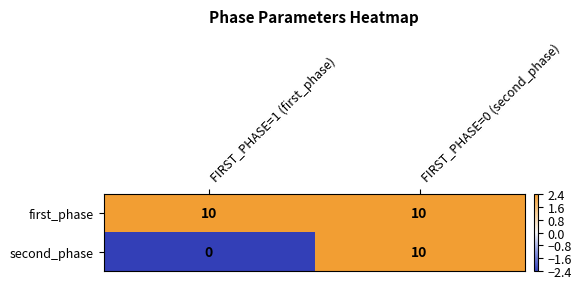

Reading left to right, list all the values displayed in this chart.

first_phase: FIRST_PHASE=1 (first_phase)=10	FIRST_PHASE=0 (second_phase)=10
second_phase: FIRST_PHASE=1 (first_phase)=0	FIRST_PHASE=0 (second_phase)=10